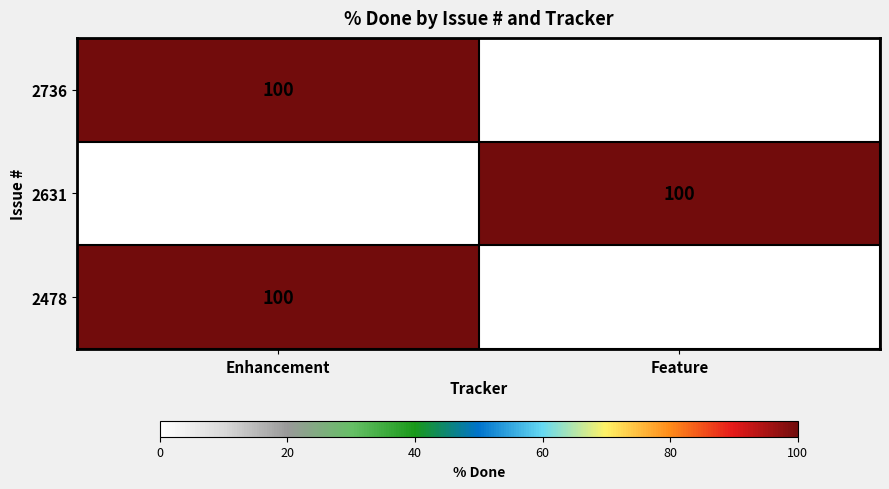

Is it true that 2478 equals 100 at Enhancement?

True